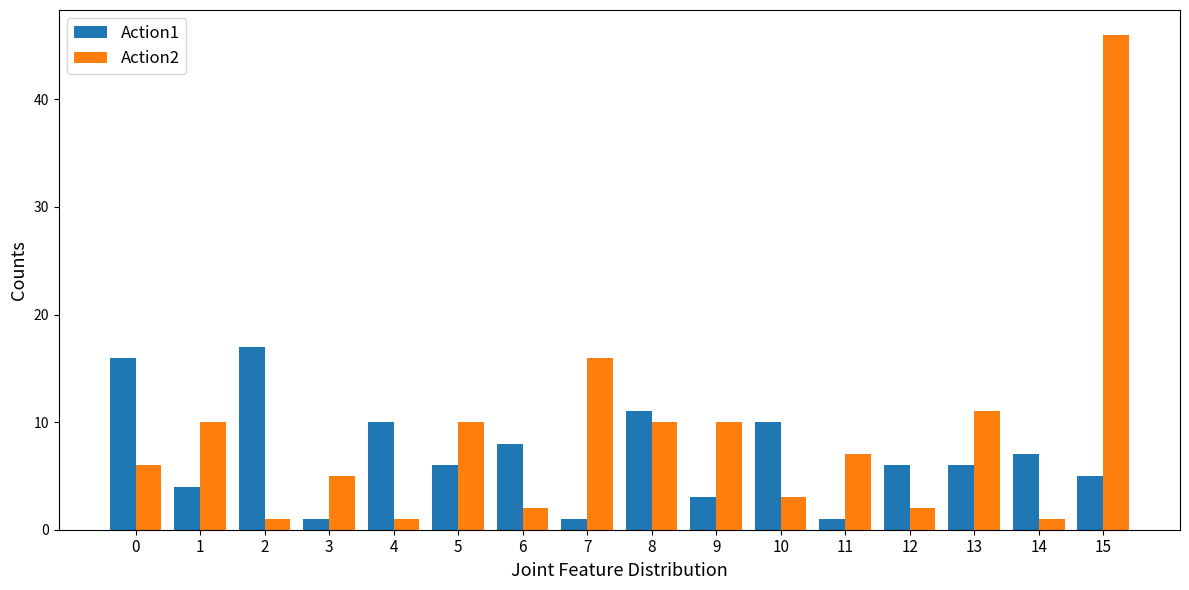

The value of Action1 at 9 is 3. True or false?

True